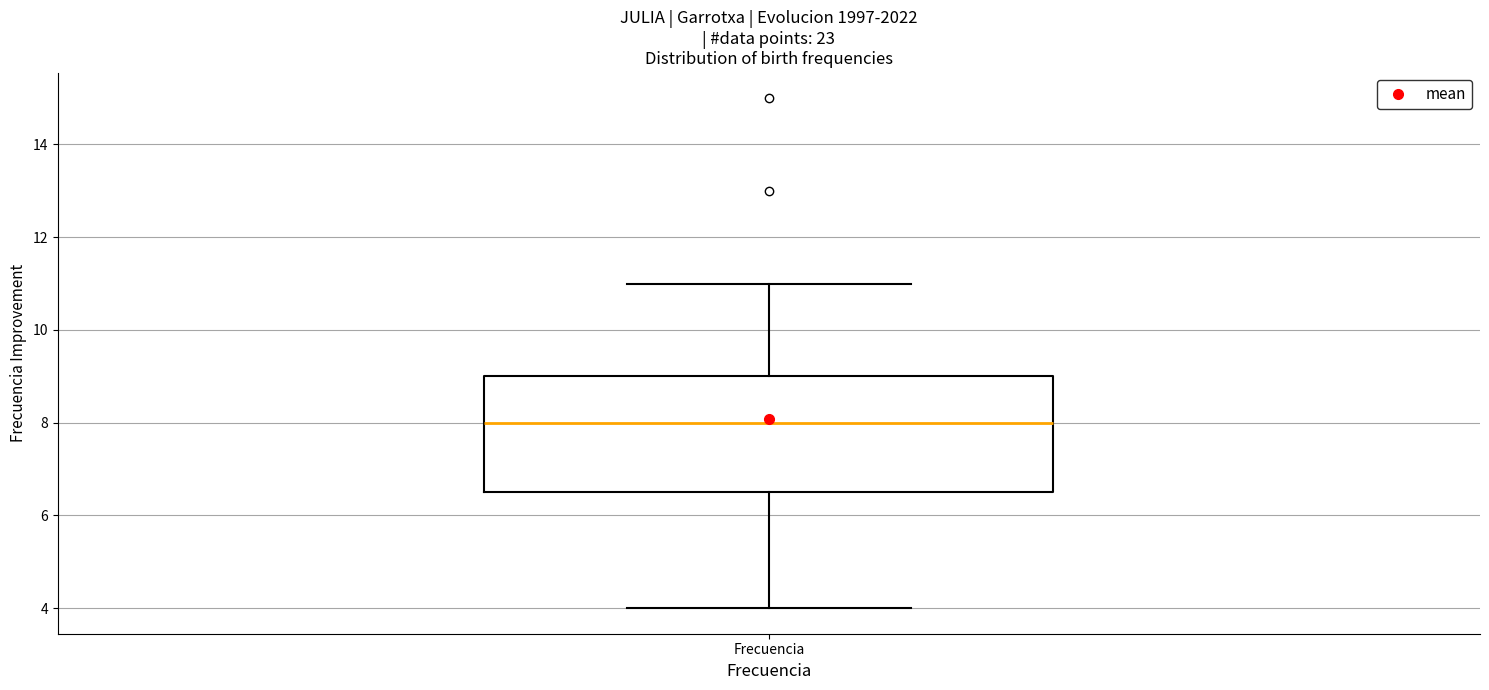

Transcribe this box plot: give where the median line is, the range the box spans, and where the two whiskers end, as read against the y-axis. The values are not printed on the chart, so give them approximately, as read against the axis.

median 8.0, box 6.6 to 9.0, whiskers 4.0 to 11.0